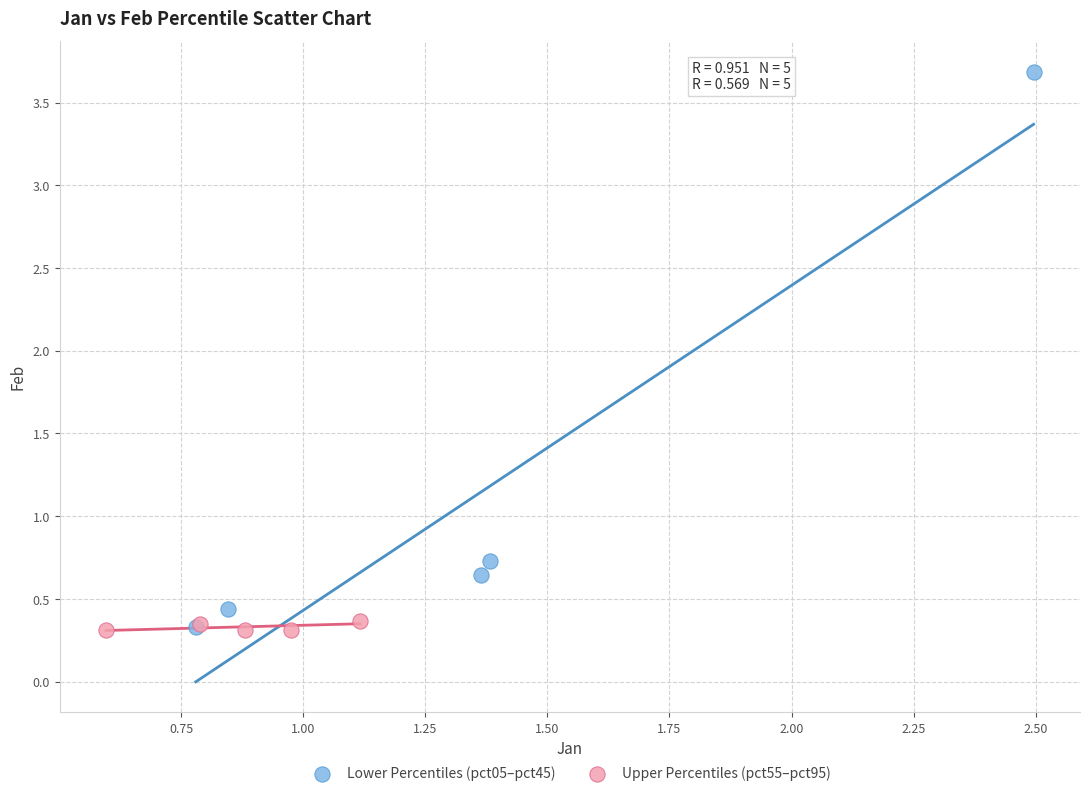

Which series contains the highest Y value?

Lower Percentiles (pct05–pct45)